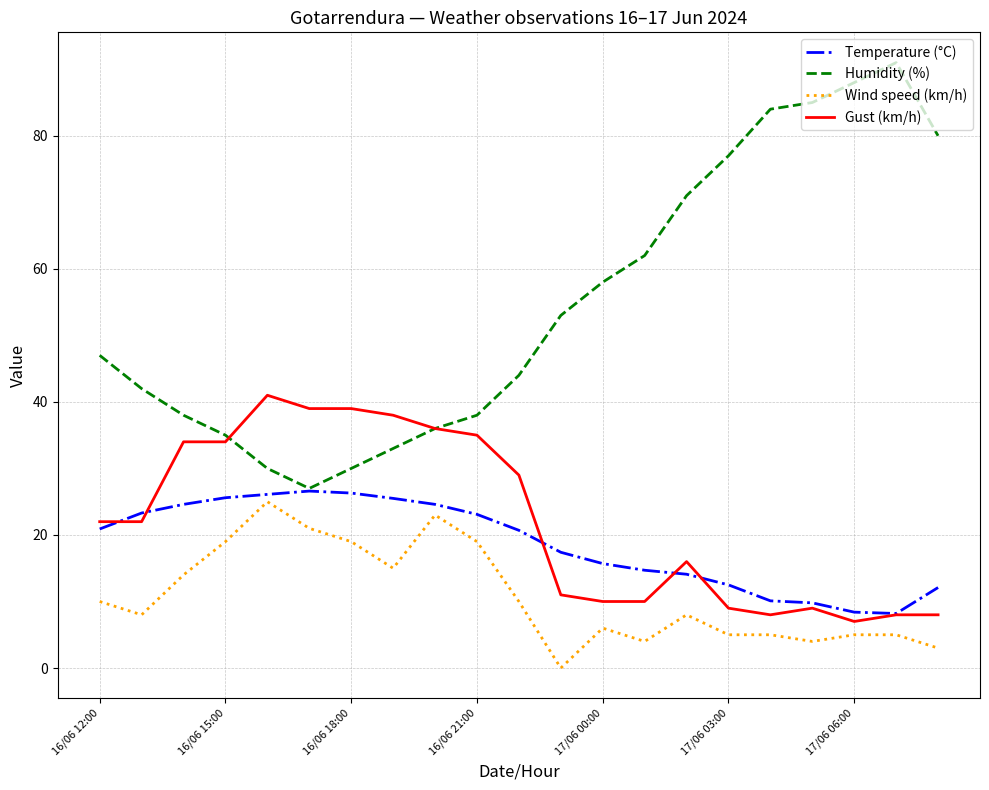

What is the maximum value shown in the chart?

91.0